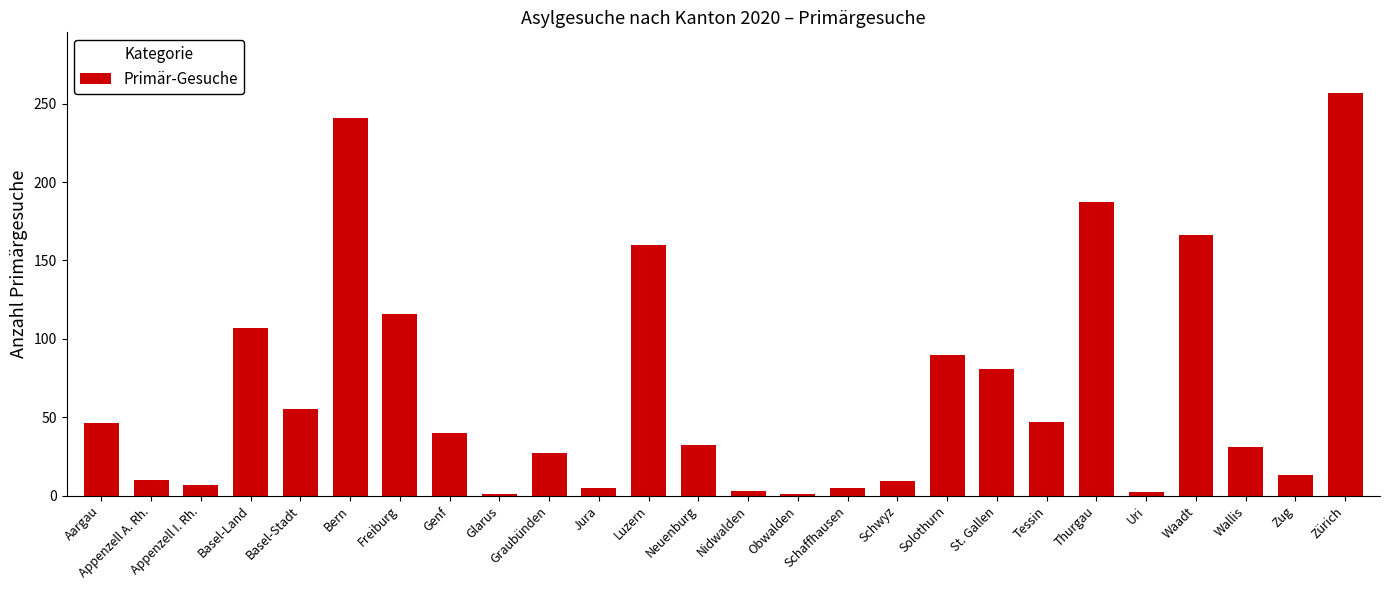

Which category has the highest value across all series?

Zürich